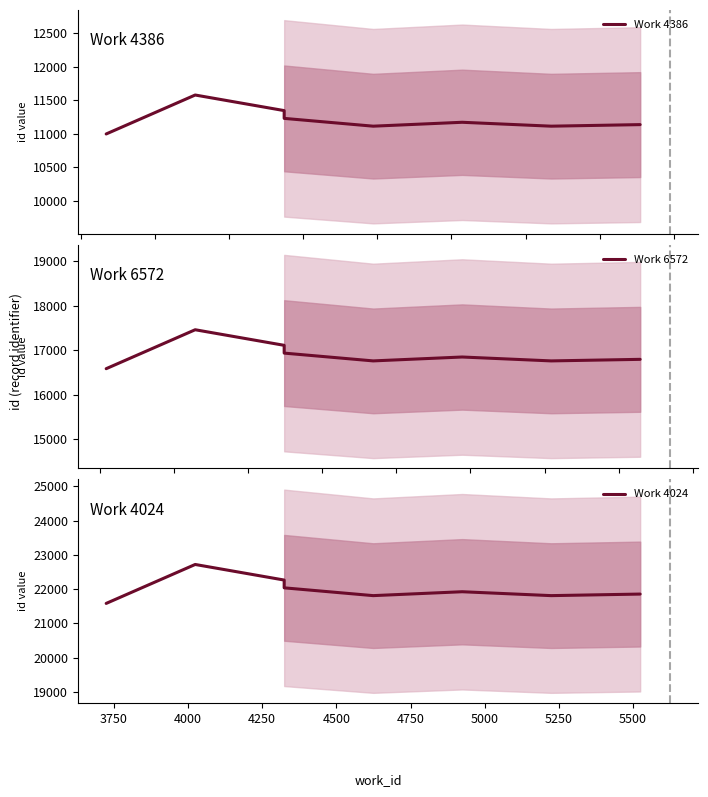

Which series has the largest range (max minus min)?

Work 4024